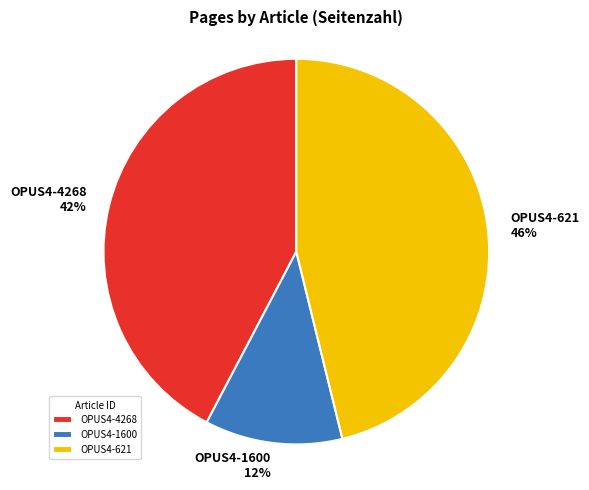

Which has a higher value, OPUS4-621 or OPUS4-1600?

OPUS4-621